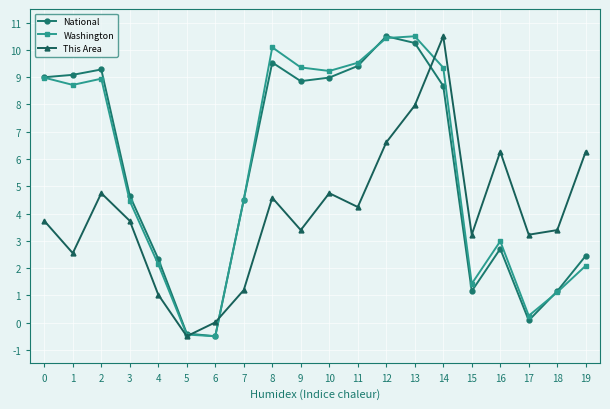

The value of National at 14 is 8.7. True or false?

True